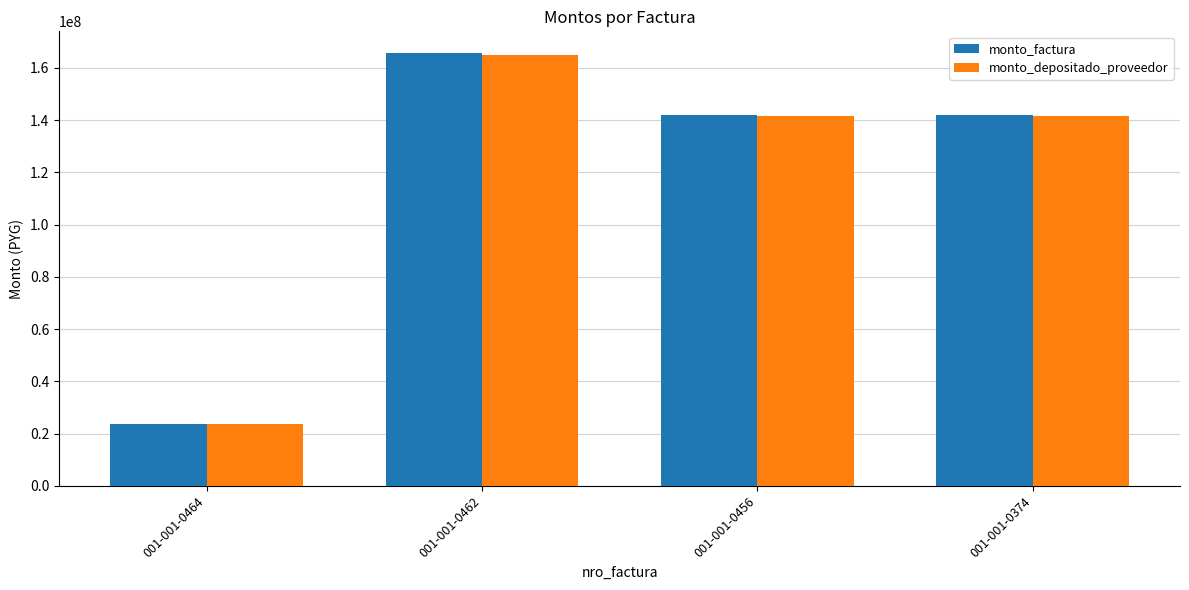

Which series has the largest range (max minus min)?

monto_factura